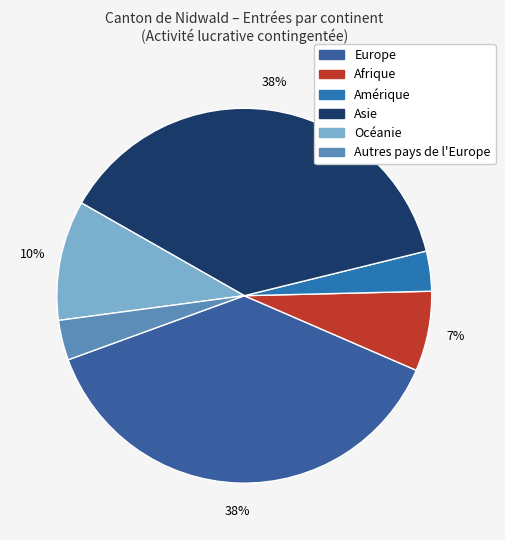

What percentage is the Amérique slice, to the nearest percent?

3%